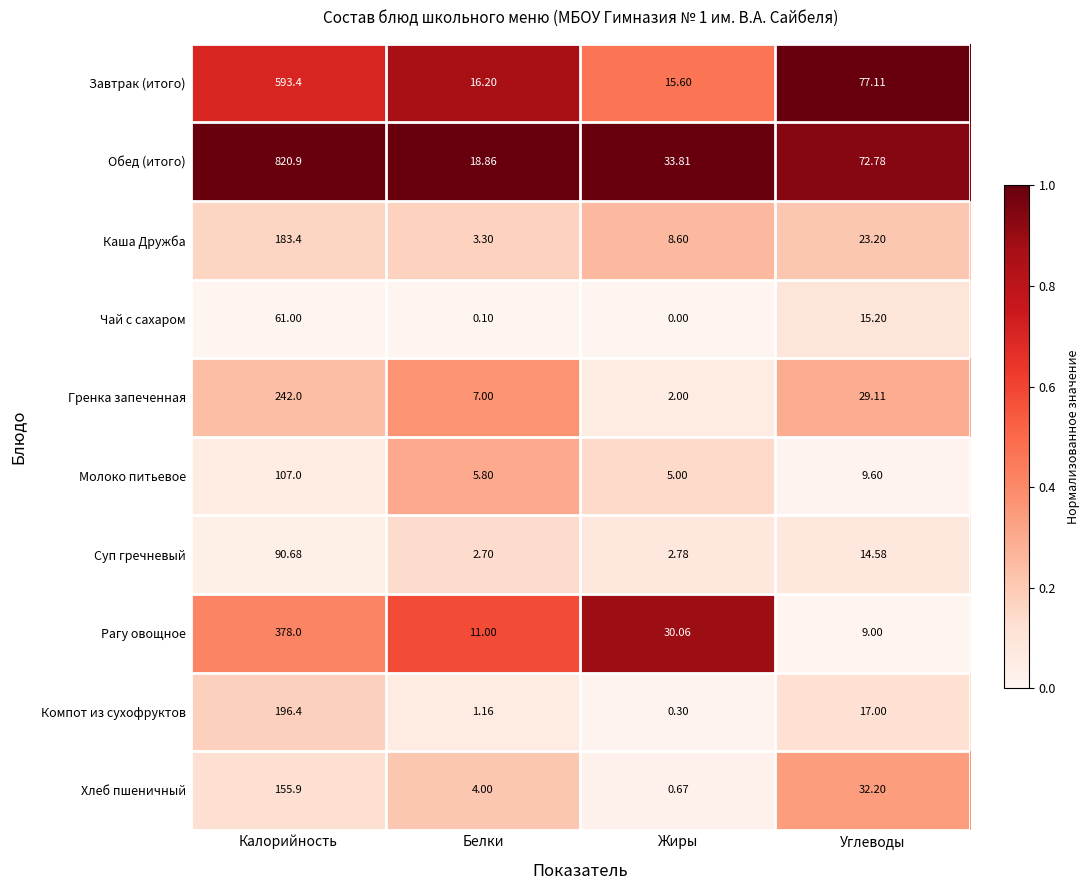

Rank the series at Калорийность from highest to lowest value.

Обед (итого), Завтрак (итого), Рагу овощное, Гренка запеченная, Компот из сухофруктов, Каша Дружба, Хлеб пшеничный, Молоко питьевое, Суп гречневый, Чай с сахаром